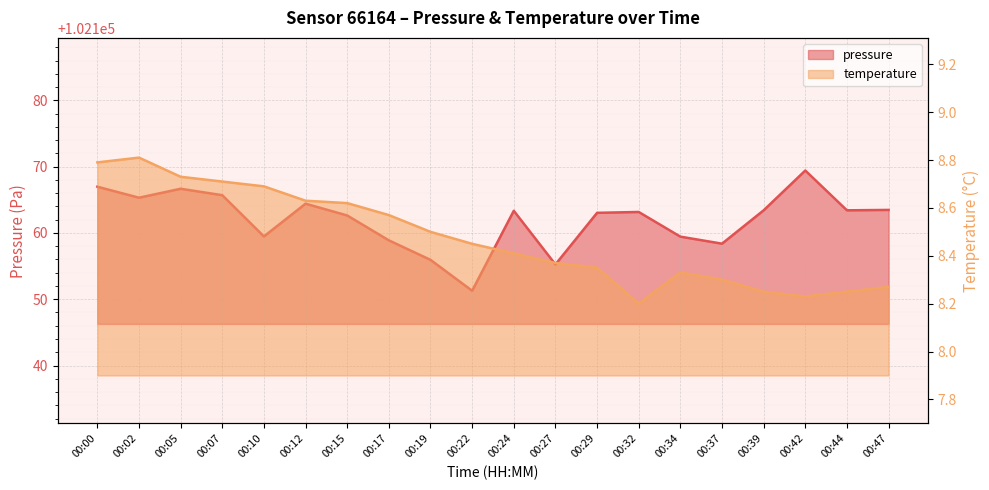

How many interior local valleys does the temperature series have?

2